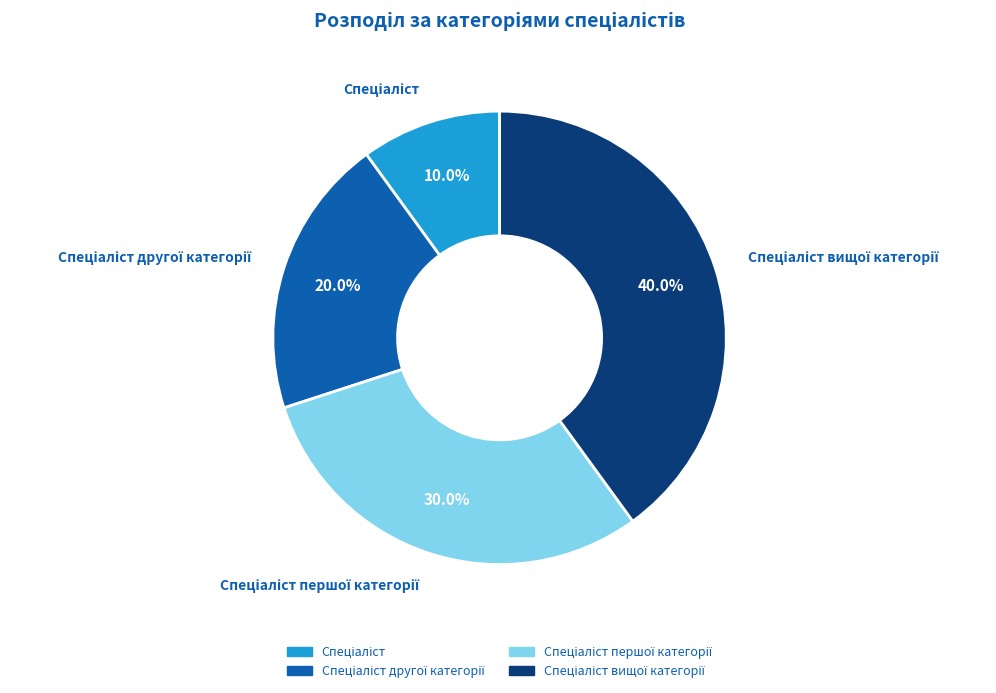

Does any single category account for the majority?

No